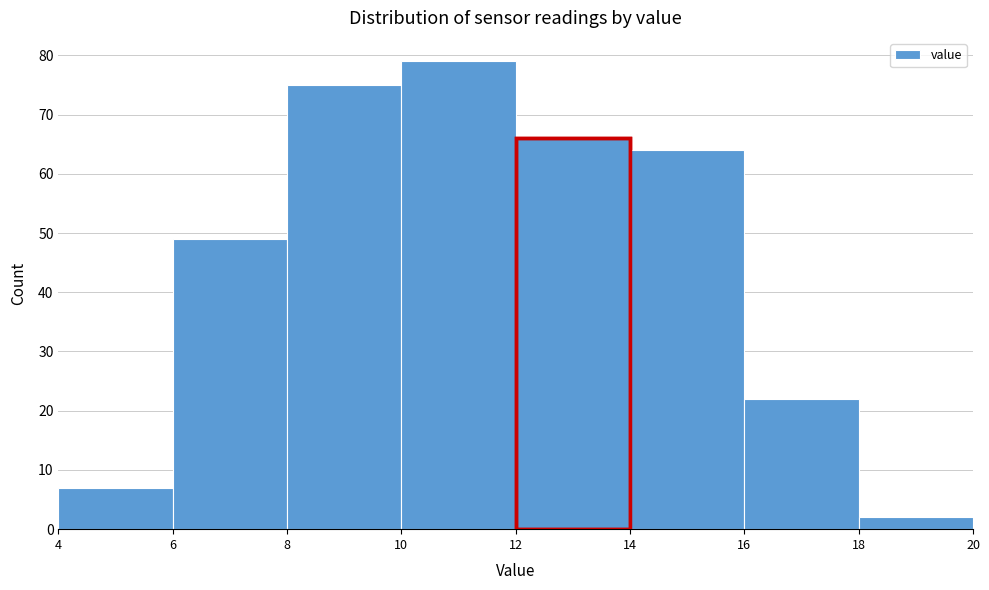

Over which range of the x-axis is the bar tallest?

10 to 12